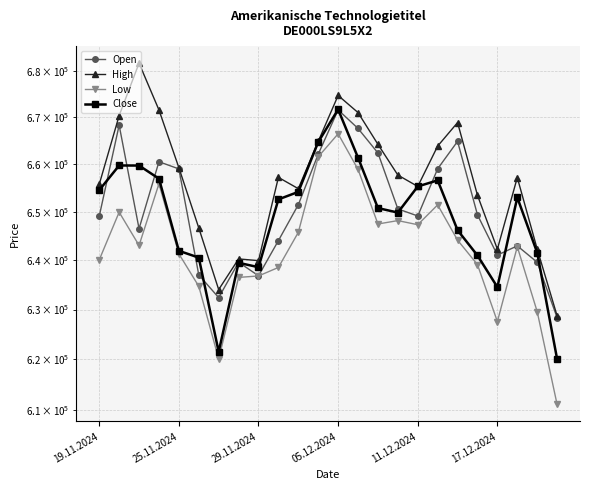

What is the maximum value shown in the chart?

681708